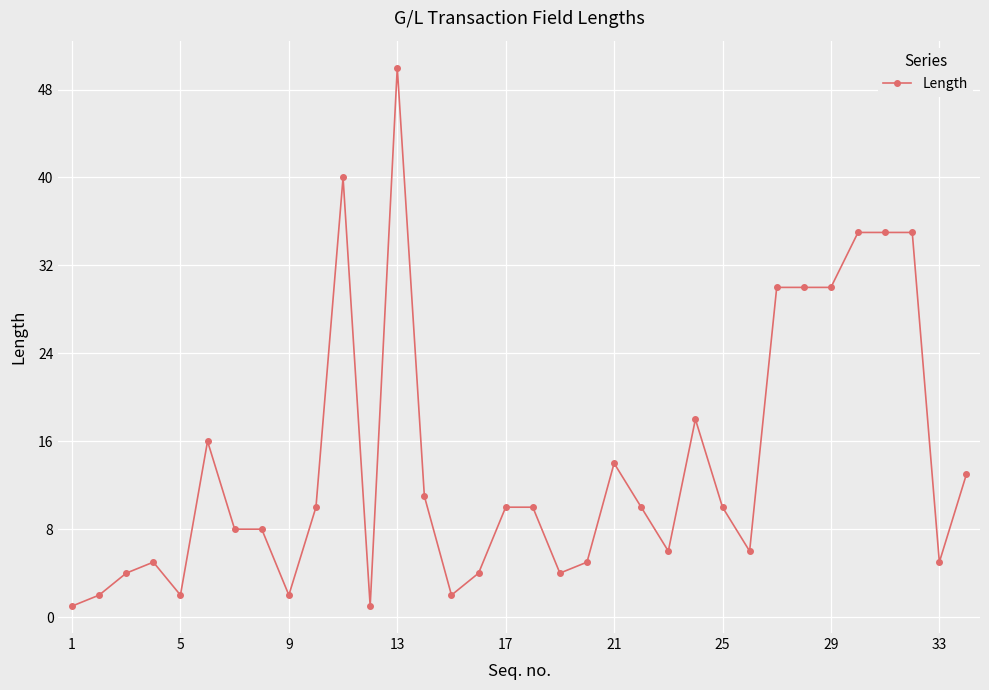

Is this an area chart (filled region under the line)?

No